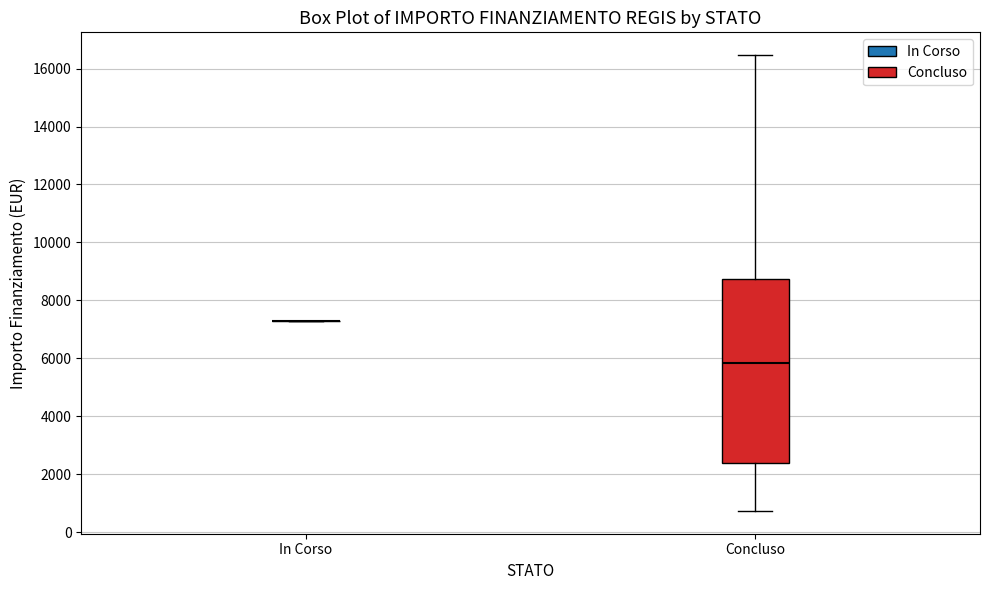

Reading left to right, read every box against the y-axis: the position of its median line, the range the box covers, and the ends of its whiskers. The values are not printed on the chart, so give them approximately, as read against the axis.

In Corso: box collapsed to a line at 7200, whiskers 7200 to 7200
Concluso: median 5800, box 2400 to 8800, whiskers 800 to 16400